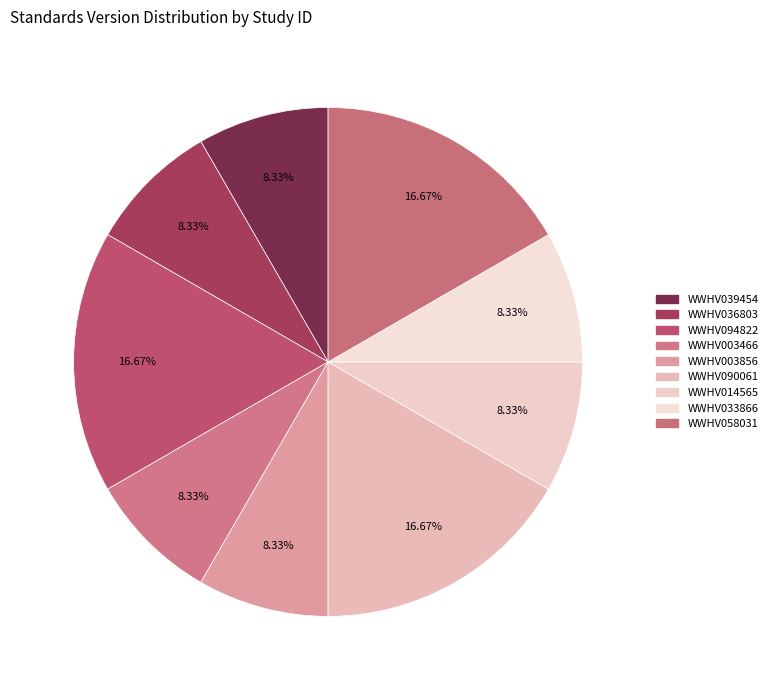

True or false: WWHV090061 accounts for 17% of the total.

True